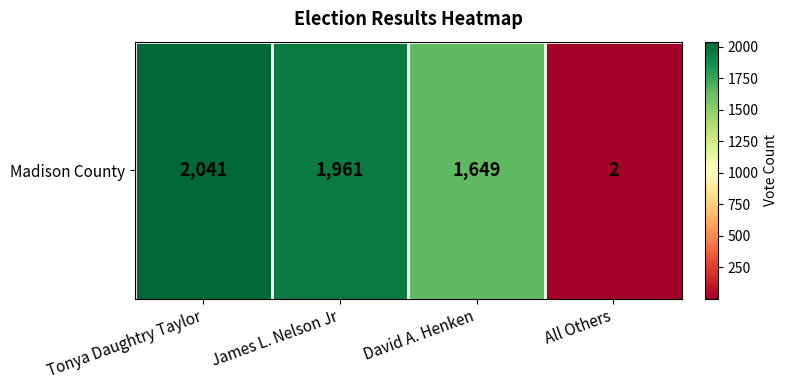

Rank the categories by value from lowest to highest.

All Others, David A. Henken, James L. Nelson Jr, Tonya Daughtry Taylor